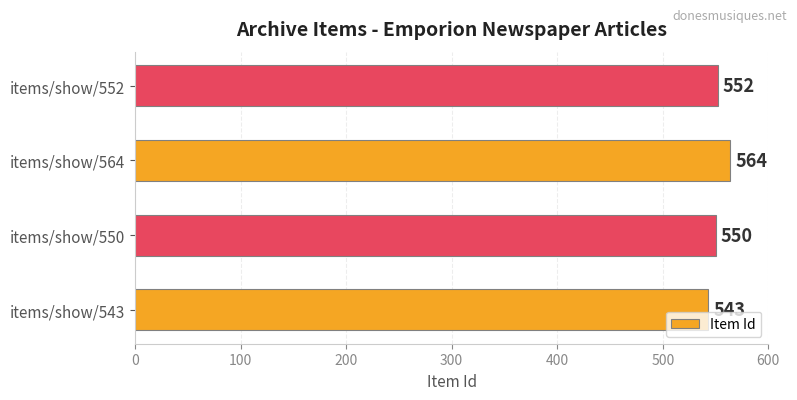

What is the change in value from items/show/543 to items/show/550?

+7